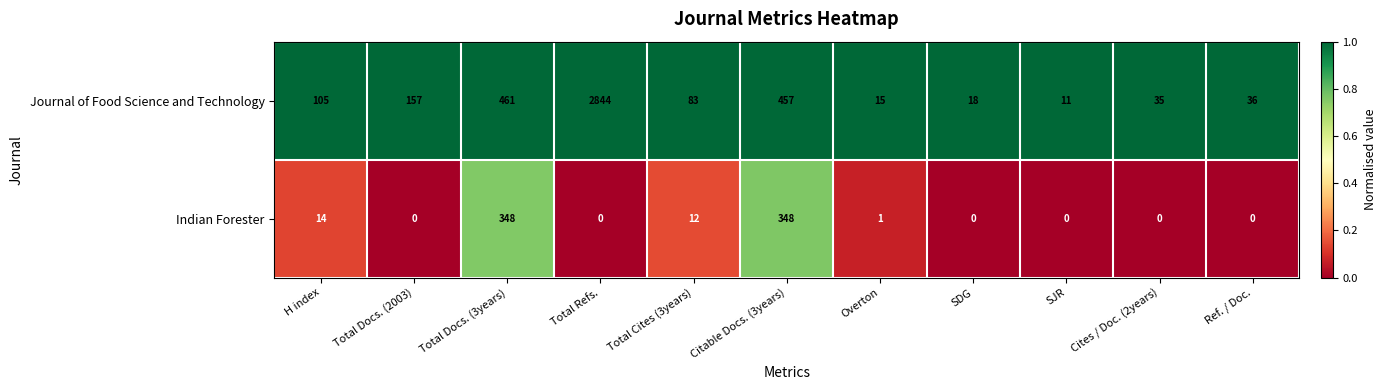

The value of Indian Forester at Cites / Doc. (2years) is 160. True or false?

False